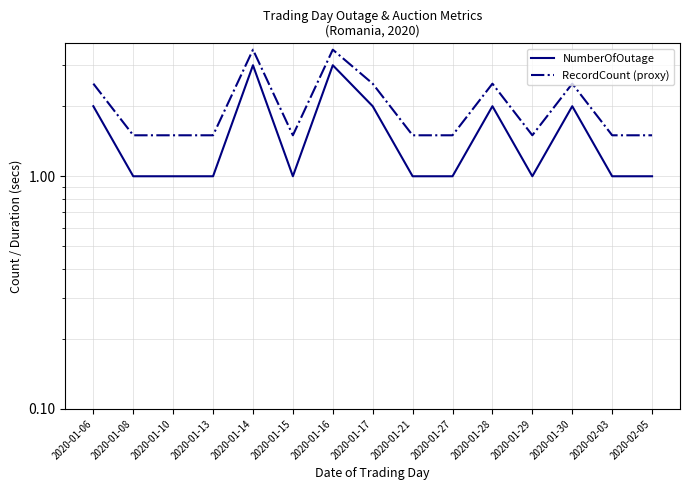

What is the spread (max minus min) of values at 2020-01-27?

0.5